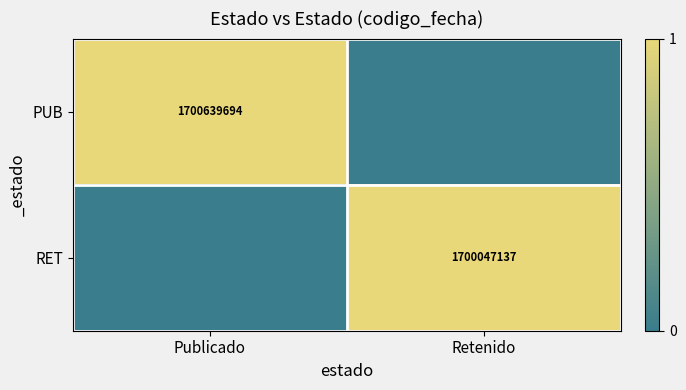

True or false: RET has a value of 556265008 at Retenido.

False